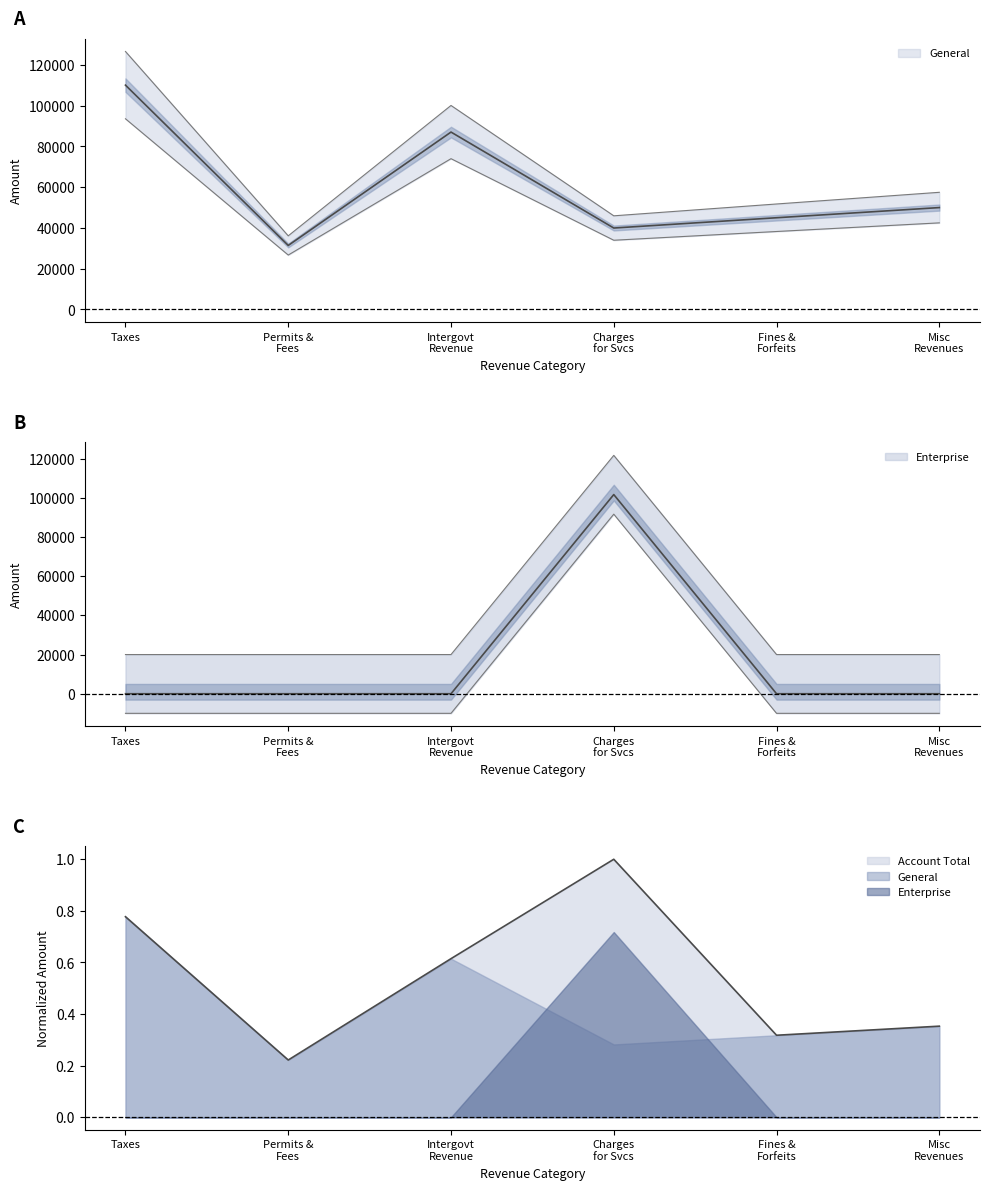

What is the greatest value displayed?

110067.0